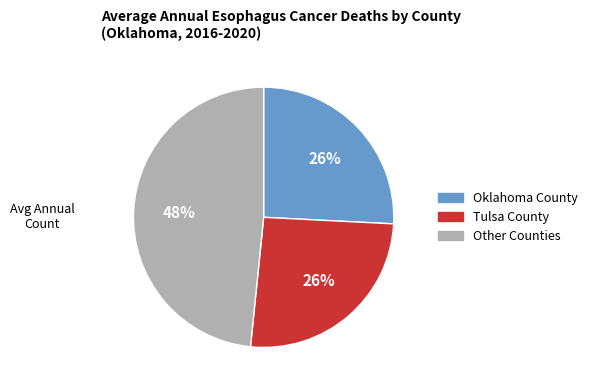

Is there a majority slice in this chart?

No